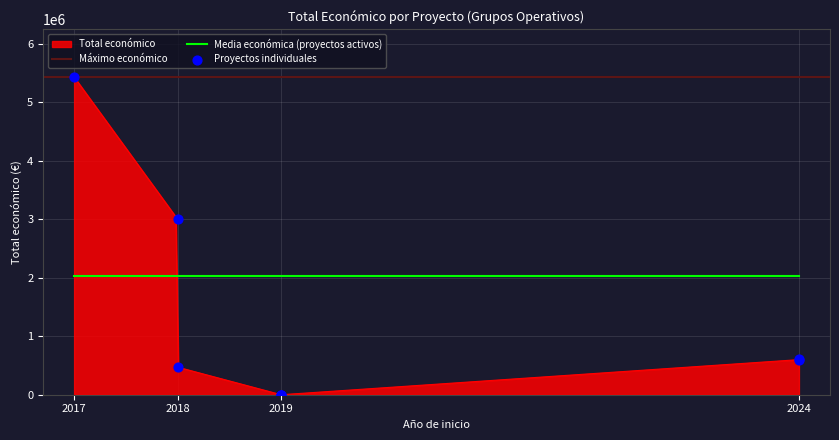

Between 2017 Resiliència and 2018 GALASTUR-LAC, which is larger?

2017 Resiliència